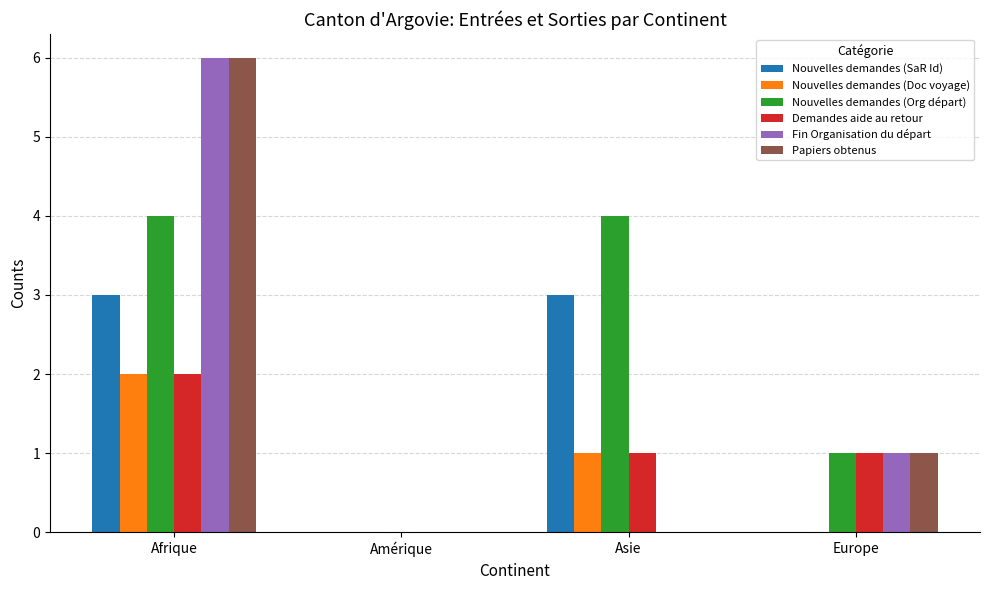

At which label is Nouvelles demandes (Org départ) closest to 2?

Europe